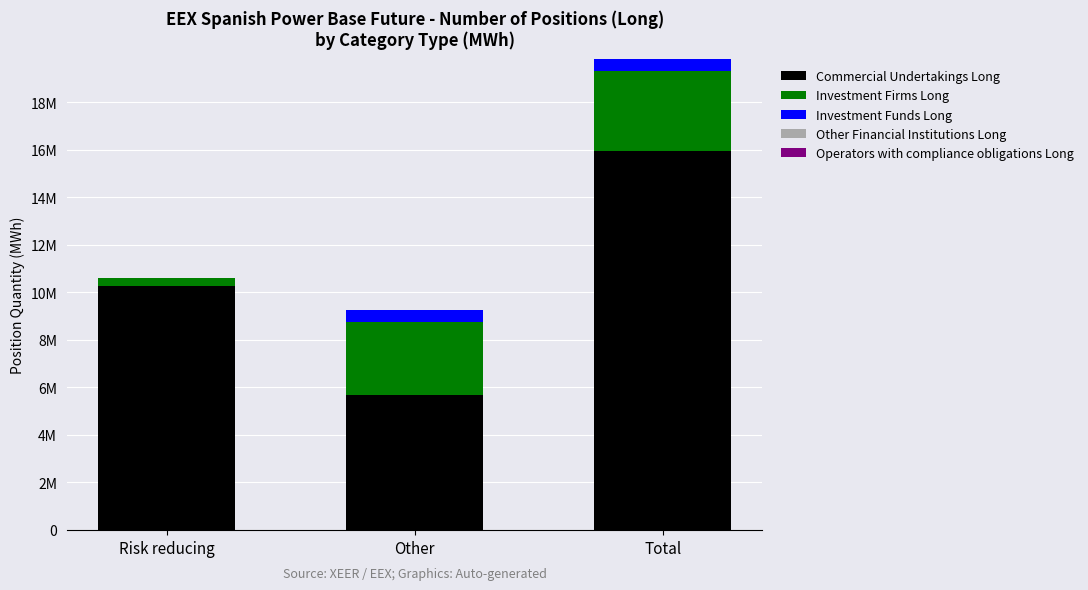

Does the chart contain stacked bars?

Yes